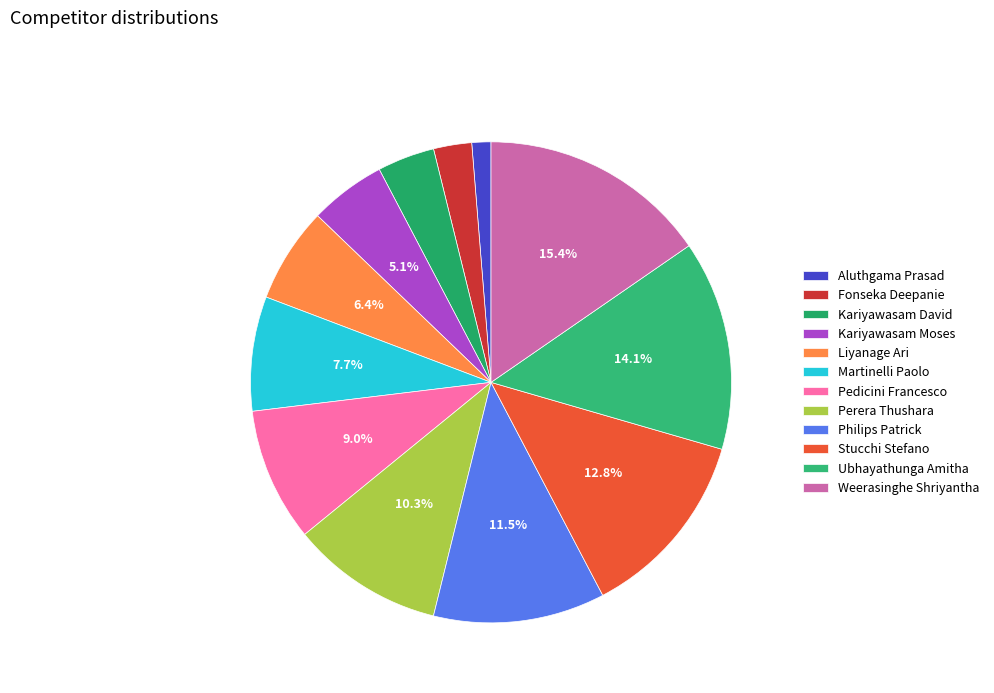

Rank the categories by value from lowest to highest.

Aluthgama Prasad, Fonseka Deepanie, Kariyawasam David, Kariyawasam Moses, Liyanage Ari, Martinelli Paolo, Pedicini Francesco, Perera Thushara, Philips Patrick, Stucchi Stefano, Ubhayathunga Amitha, Weerasinghe Shriyantha